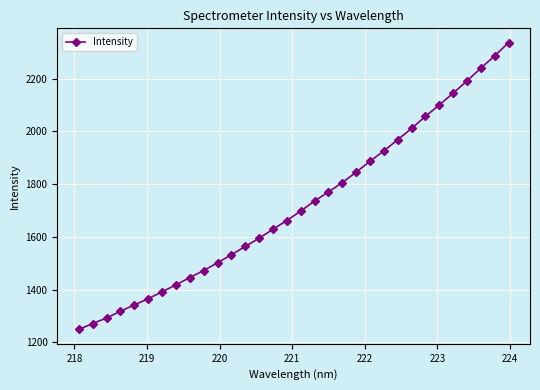

What is the value of the 7th point from the left?

1391.9